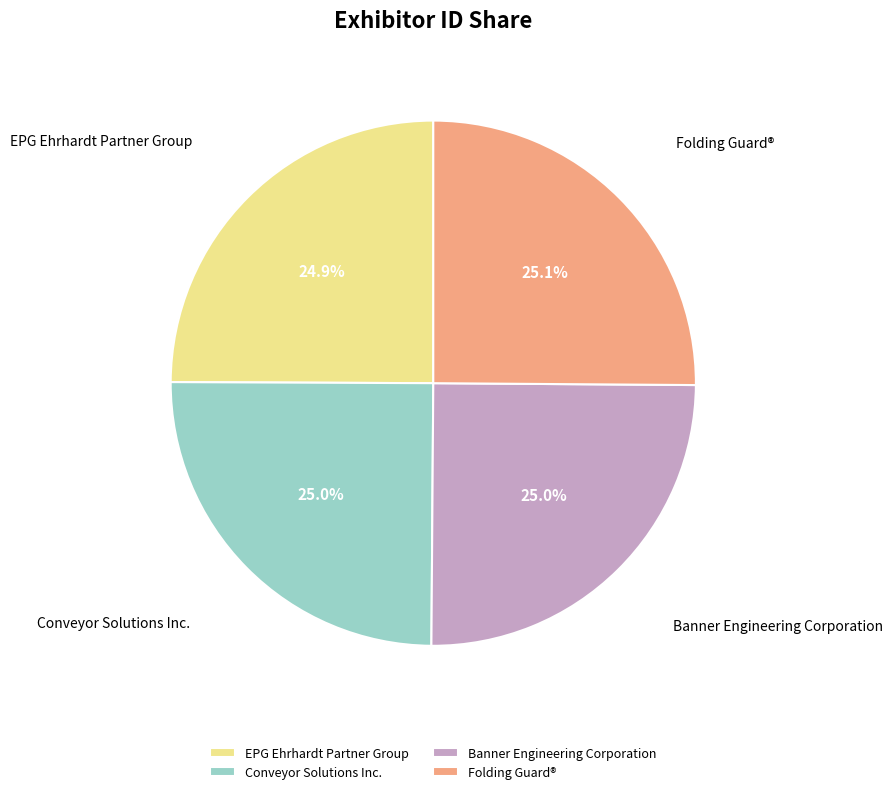

Count the number of slices in the pie.

4